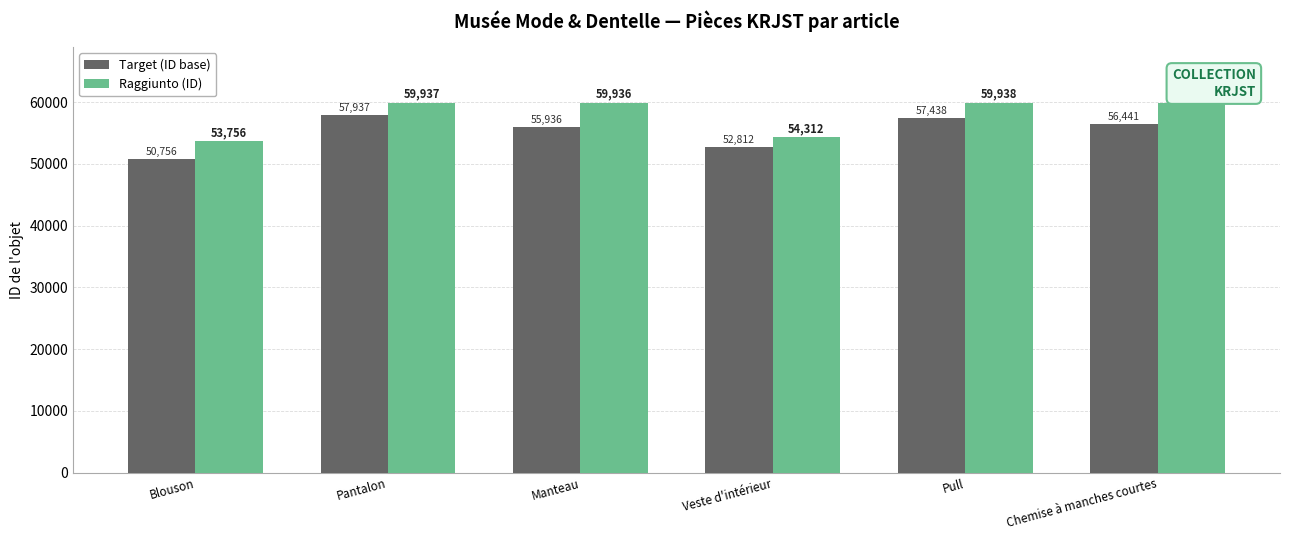

Reading right to left, what are all the values shown in this chart?

Target (ID base): 56441	57438	52812	55936	57937	50756
Raggiunto (ID): 59941	59938	54312	59936	59937	53756